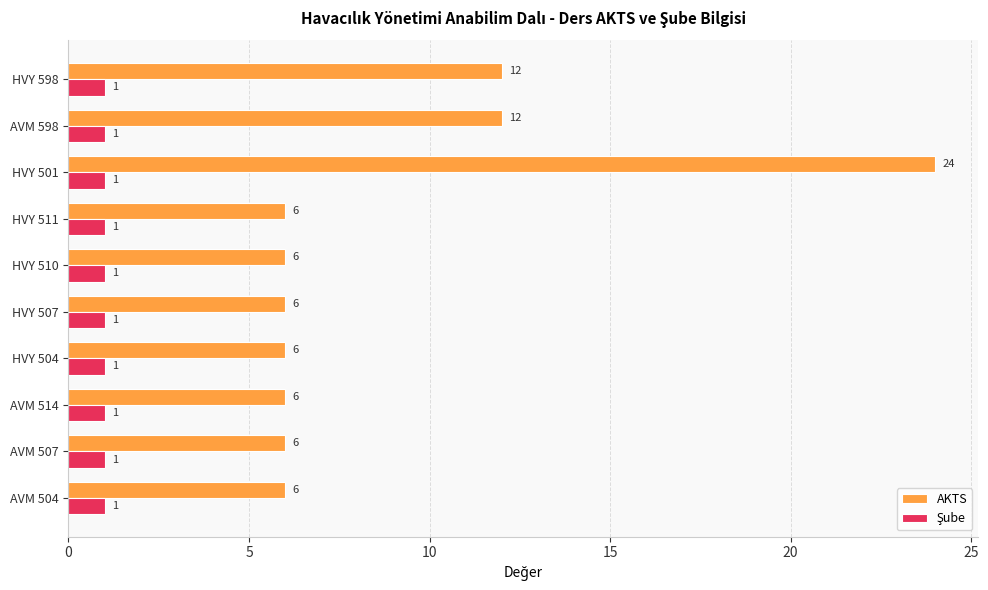

What is the difference between the second highest and minimum values in the AKTS series?

6